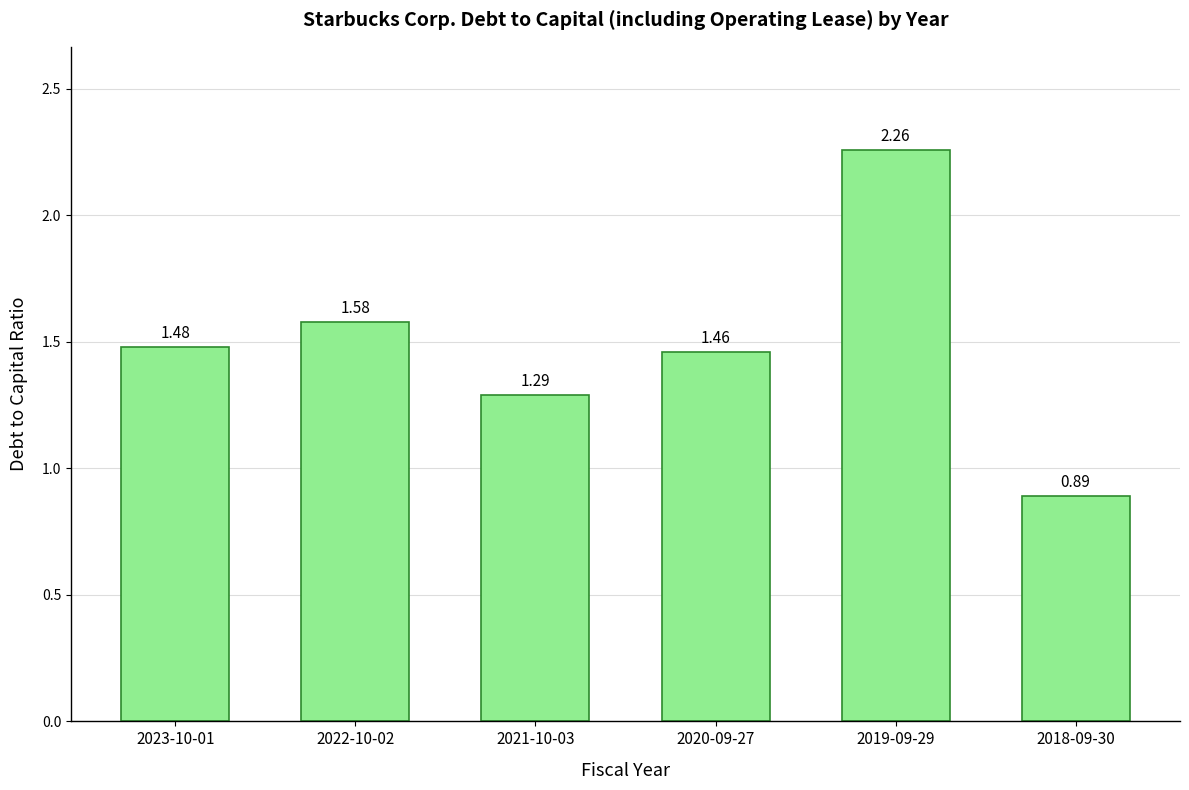

What is the difference between the maximum and second lowest values?

1.0